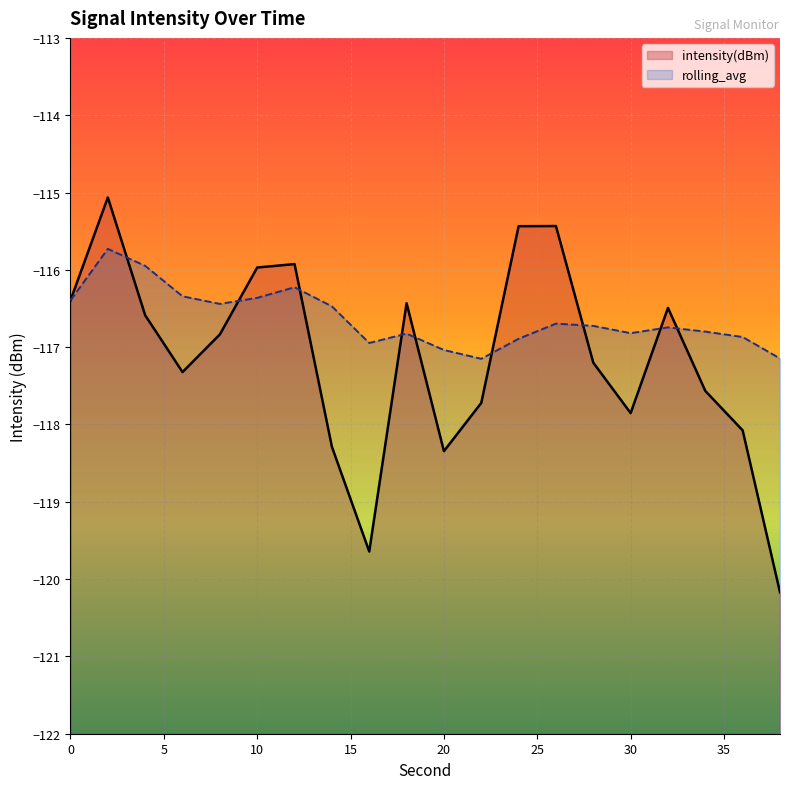

What are all the series names shown in the legend?

intensity(dBm), rolling_avg